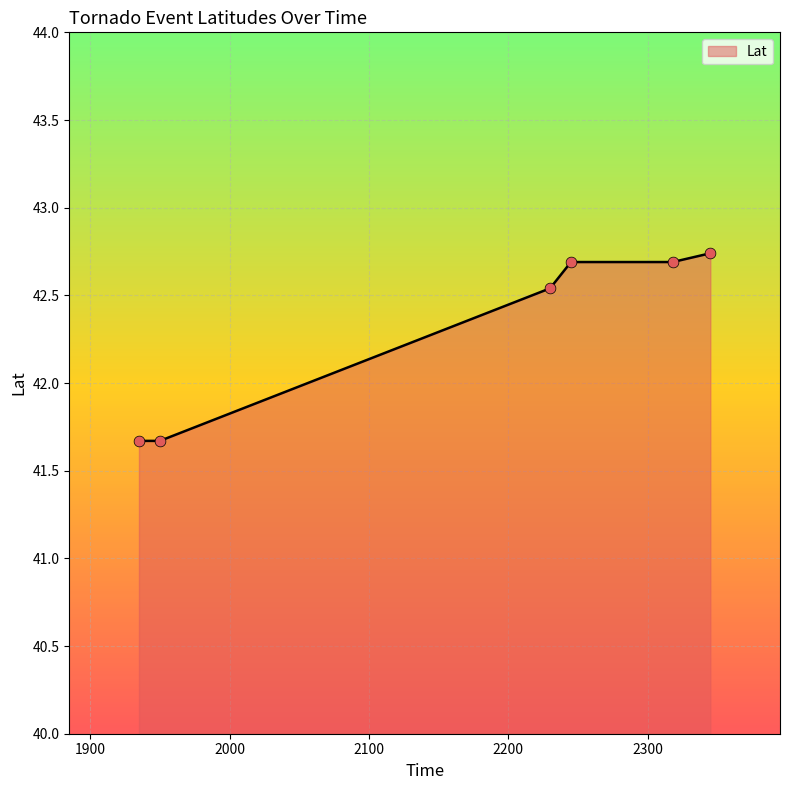

What is the difference between the maximum and minimum values?

1.1